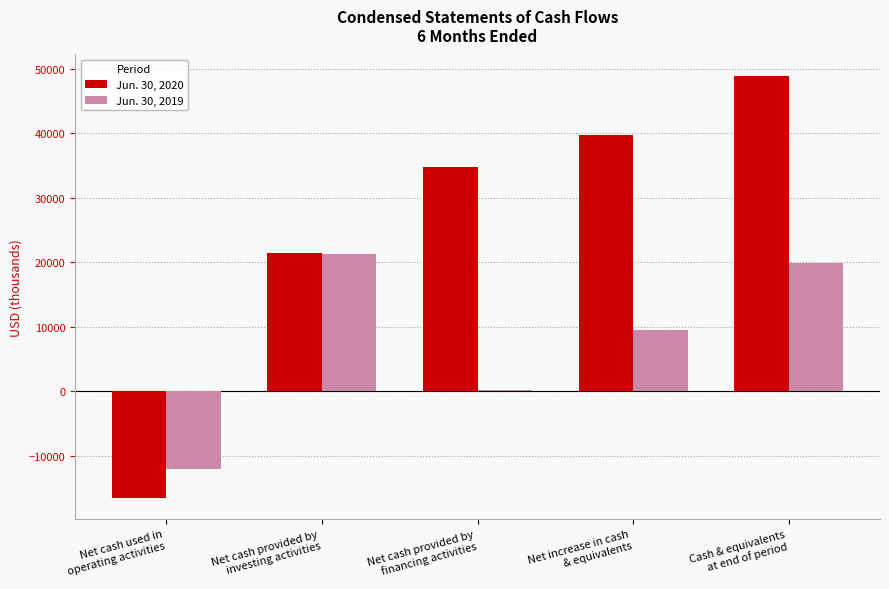

Reading left to right, what are all the values shown in this chart?

Jun. 30, 2020: Net cash used in
operating activities=-16500	Net cash provided by
investing activities=21404	Net cash provided by
financing activities=34787	Net increase in cash
& equivalents=39691	Cash & equivalents
at end of period=48932
Jun. 30, 2019: Net cash used in
operating activities=-11967	Net cash provided by
investing activities=21333	Net cash provided by
financing activities=215	Net increase in cash
& equivalents=9581	Cash & equivalents
at end of period=19852